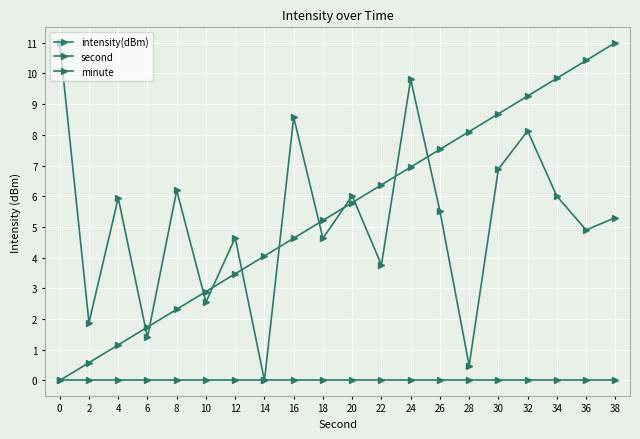

How many lines are shown in the chart?

3